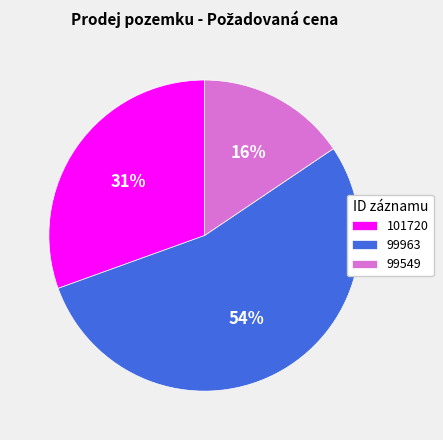

Which has a higher value, 99963 or 99549?

99963